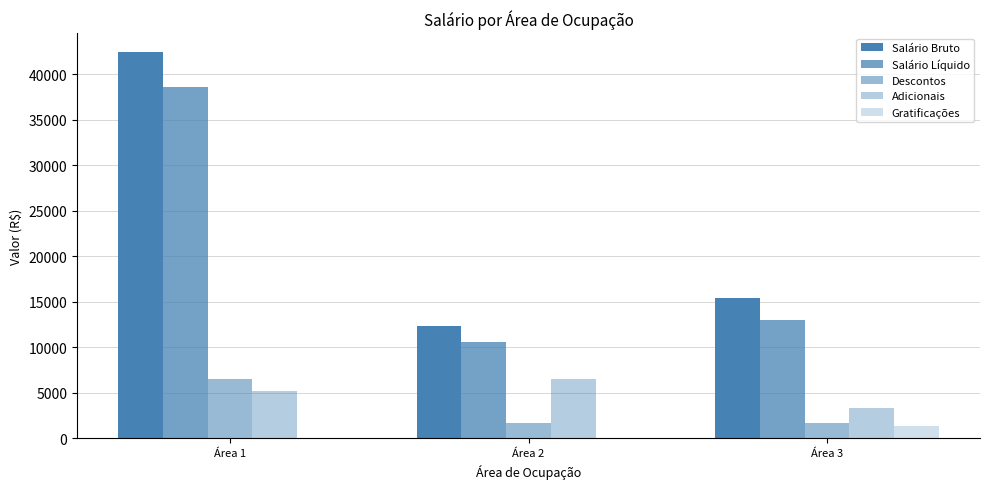

Reading left to right, transcribe all the data shown in this chart.

Salário Bruto: 42387.4	12370.9	15358.6
Salário Líquido: 38620.1	10589.4	13042.3
Descontos: 6486.5	1662.3	1717.0
Adicionais: 5207.4	6510.6	3371.7
Gratificações: 0.0	0.0	1333.3